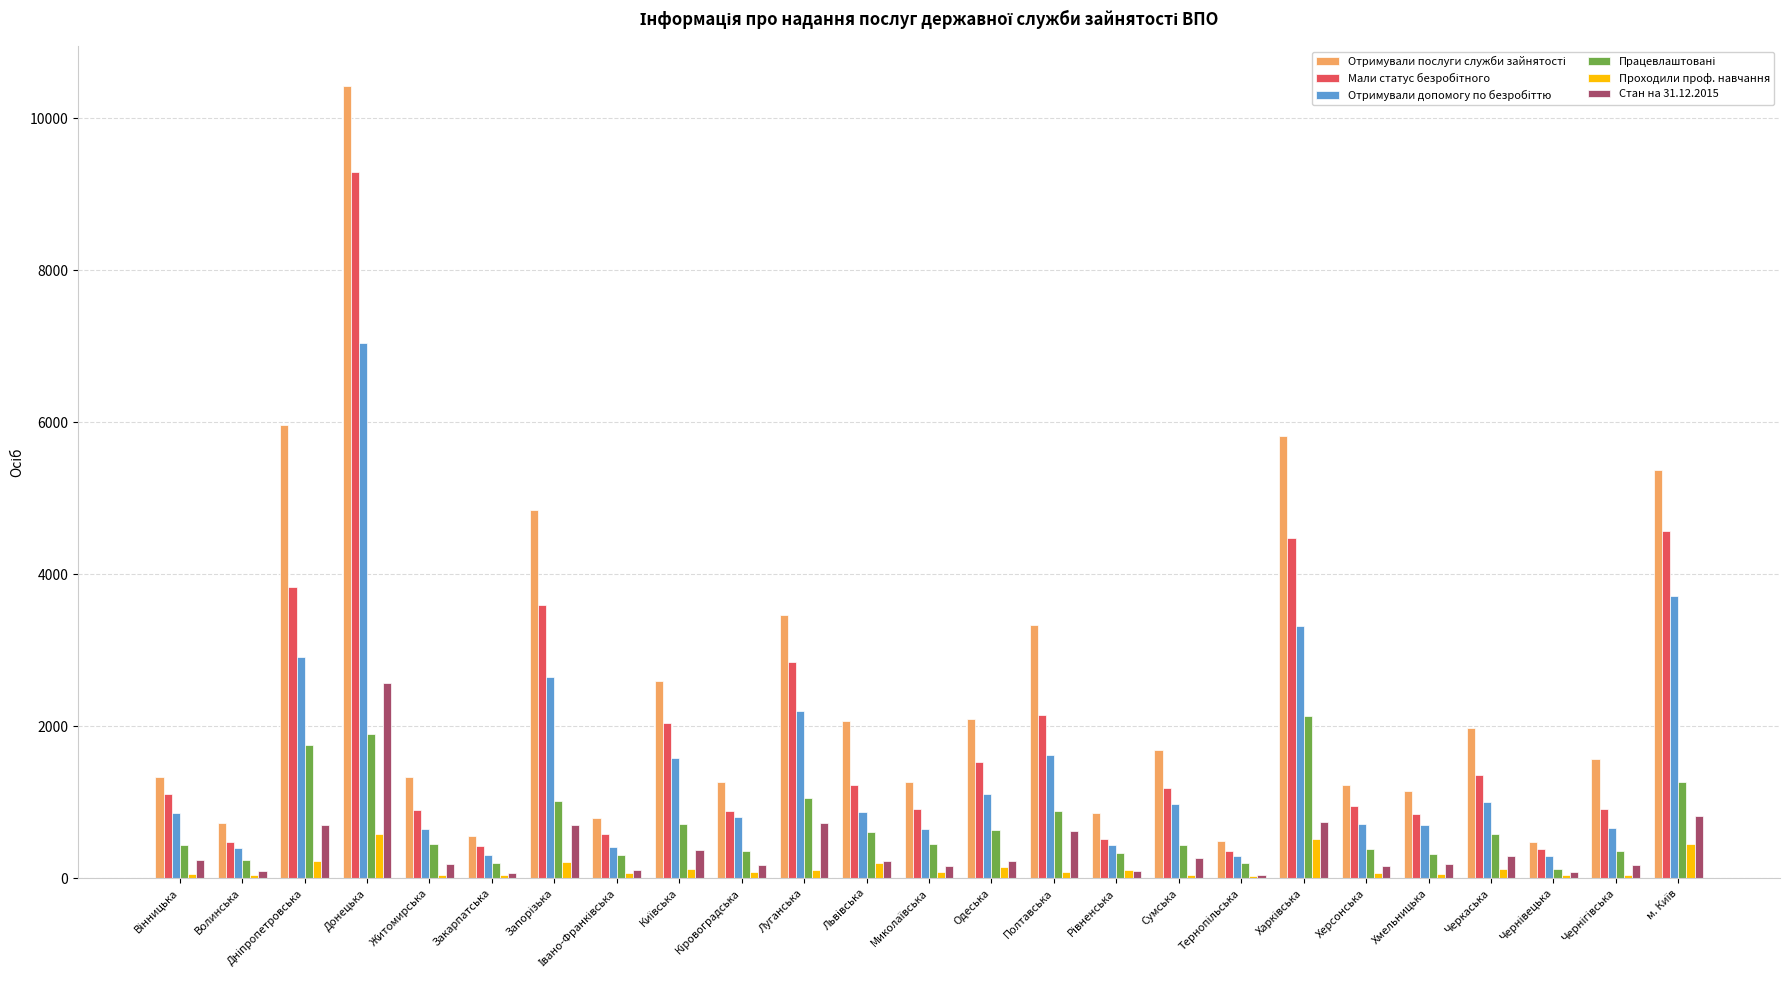

What is the average value of the Стан на 31.12.2015 series?

404